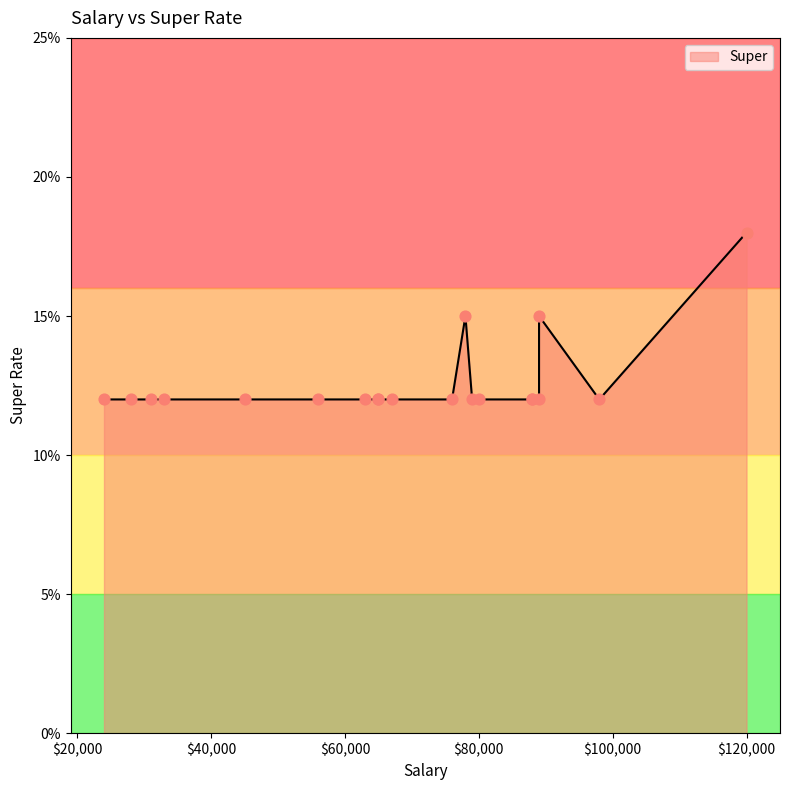

Between 89000 and 88000, which is larger?

89000